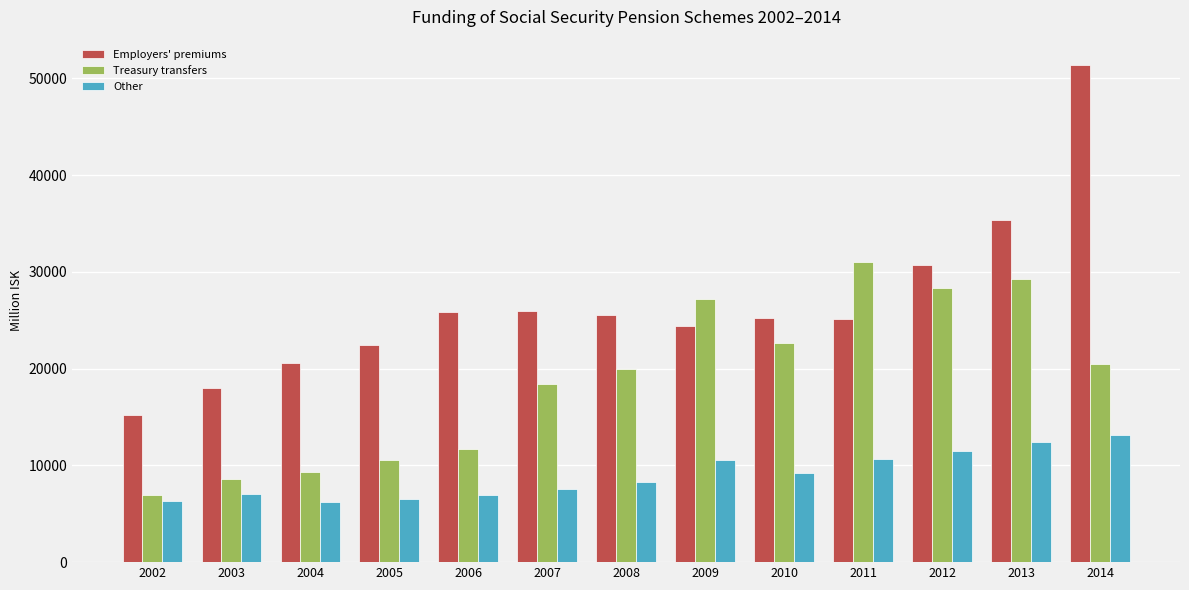

Which series has the largest range (max minus min)?

Employers' premiums